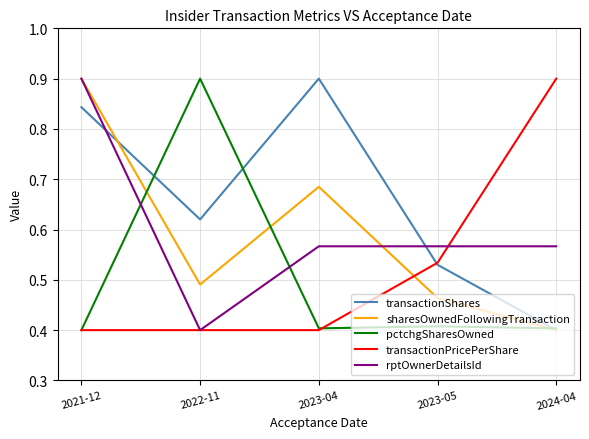

Where is rptOwnerDetailsId nearest to the value 0?

2022-11